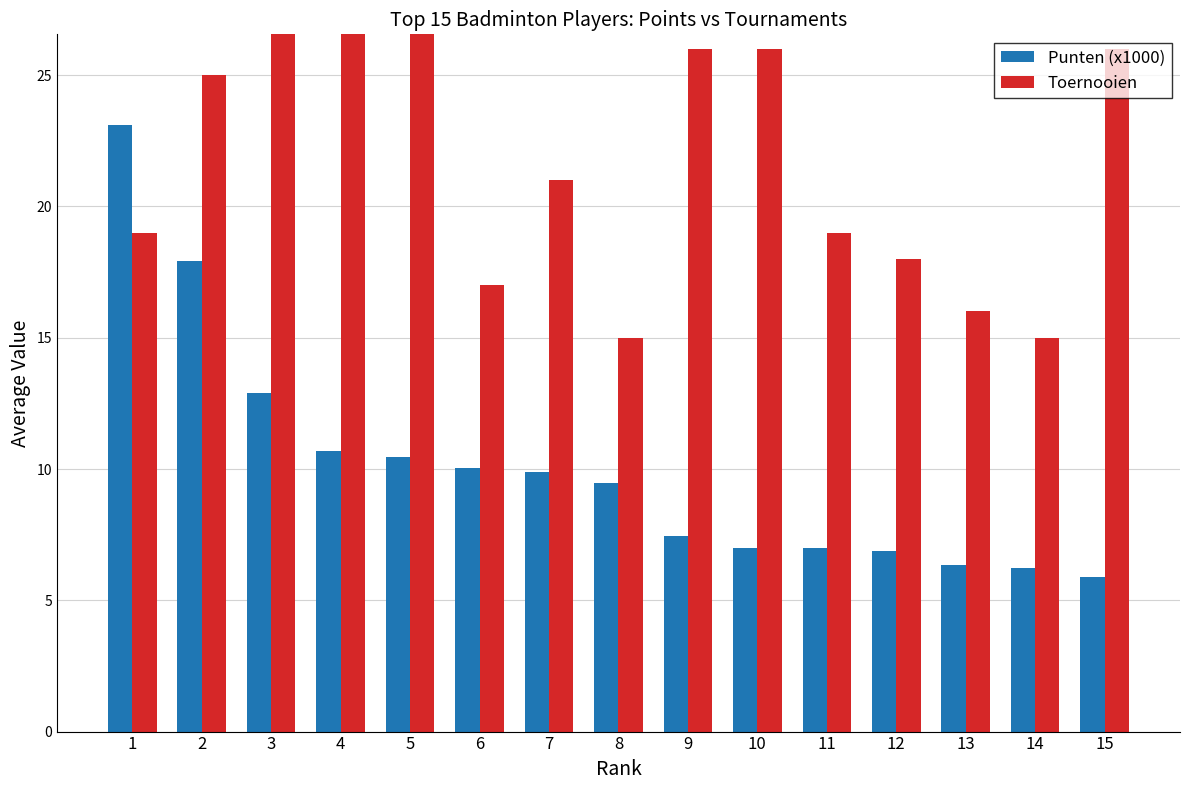

Reading left to right, transcribe all the data shown in this chart.

Punten (x1000): 23.1	17.9	12.9	10.7	10.5	10.0	9.9	9.5	7.4	7.0	7.0	6.9	6.3	6.2	5.9
Toernooien: 19.0	25.0	32.0	27.0	31.0	17.0	21.0	15.0	26.0	26.0	19.0	18.0	16.0	15.0	26.0